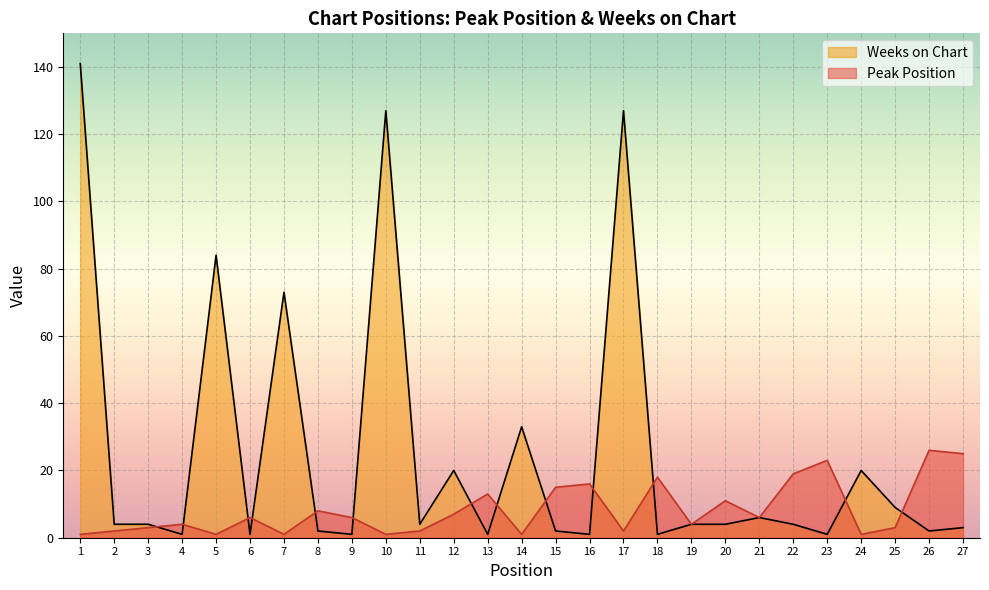

At which label does Peak Position first exceed 6?

8